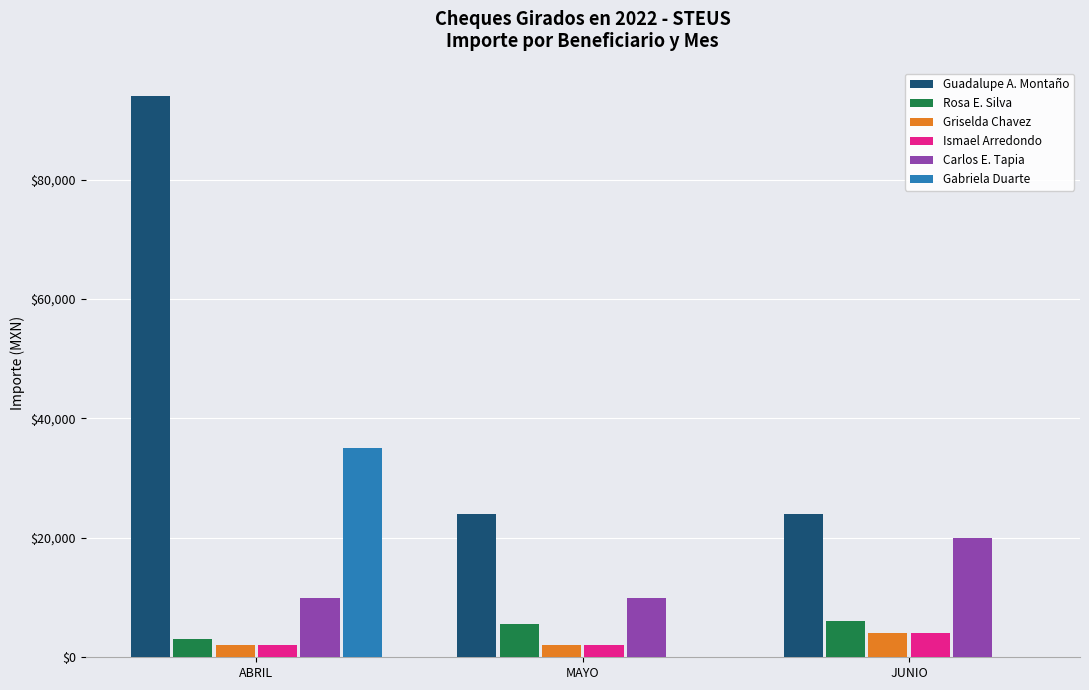

How many distinct data groups are displayed?

6